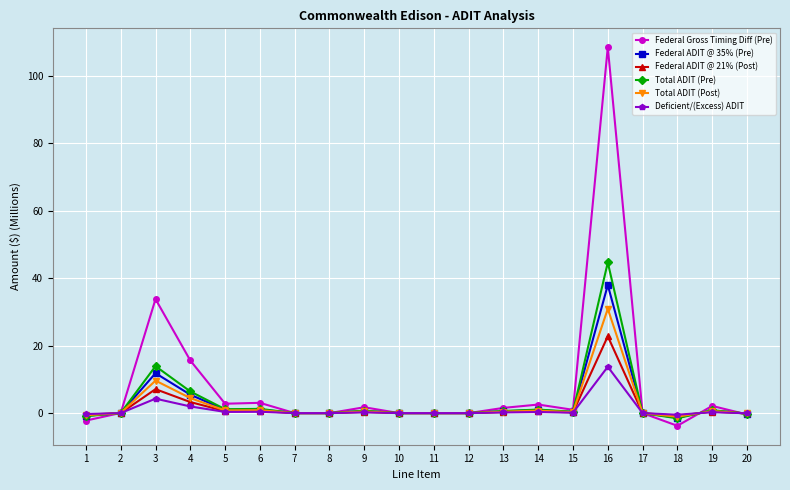

What is the difference between the second highest and second lowest values in the Total ADIT (Pre) series?

14.8